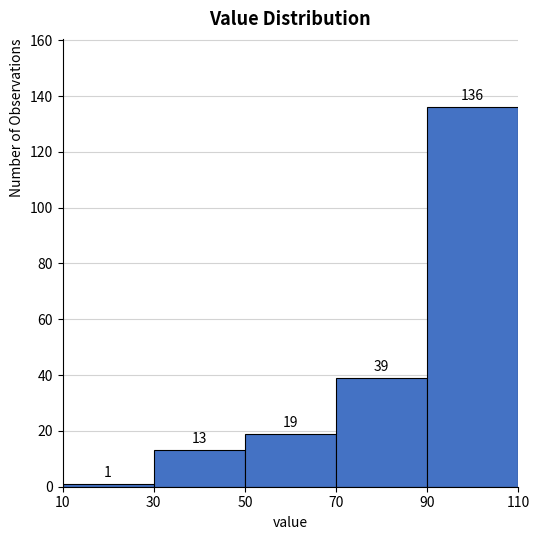

How tall is the bar that spans 50 to 70 on the x-axis?

19